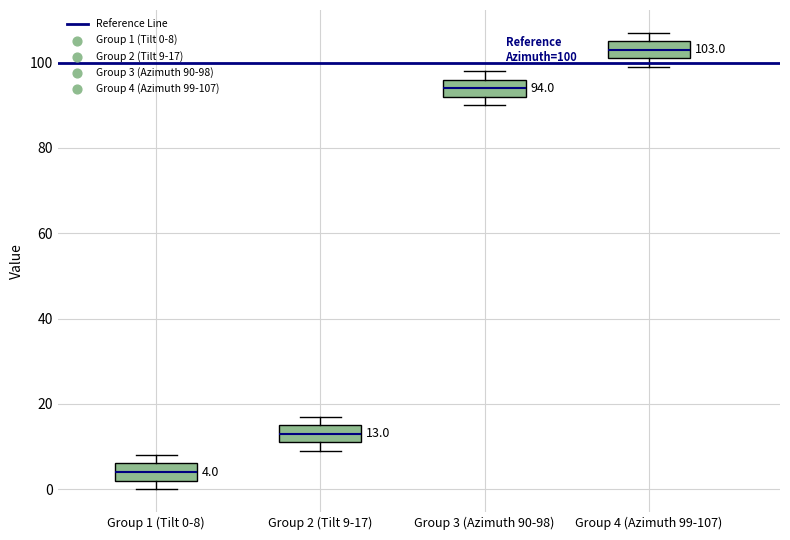

Which box has the highest median line?

Group 4 (Azimuth 99-107)